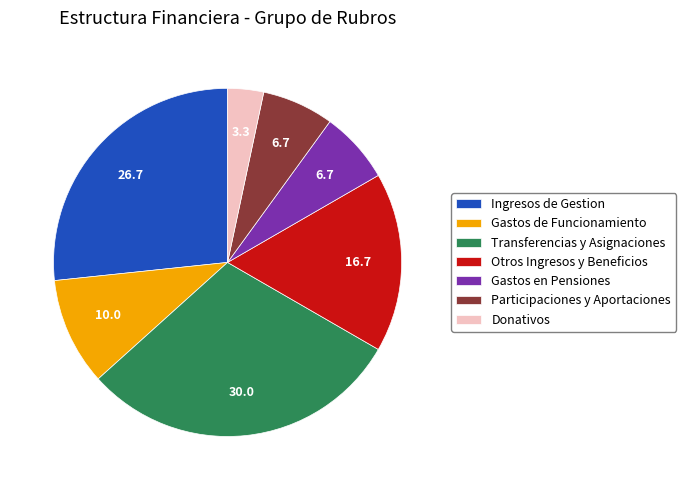

Between Ingresos de Gestion and Donativos, which is larger?

Ingresos de Gestion